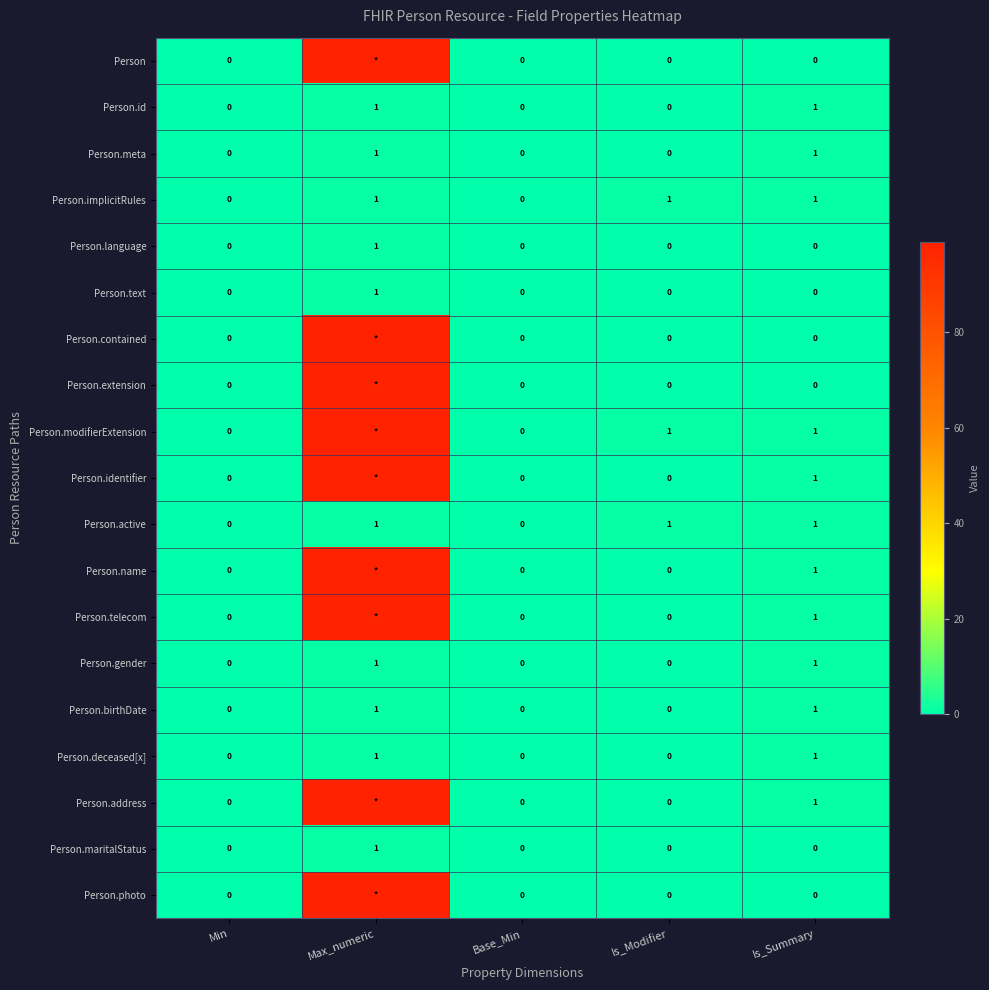

Which category has the highest value in the Person.language series?

Max_numeric